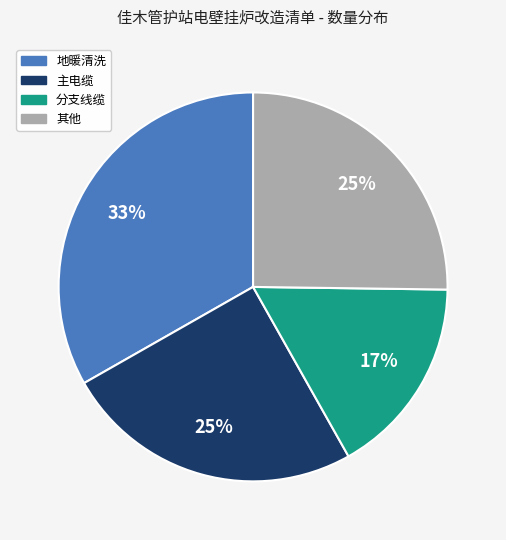

How many slices are in this pie chart?

4